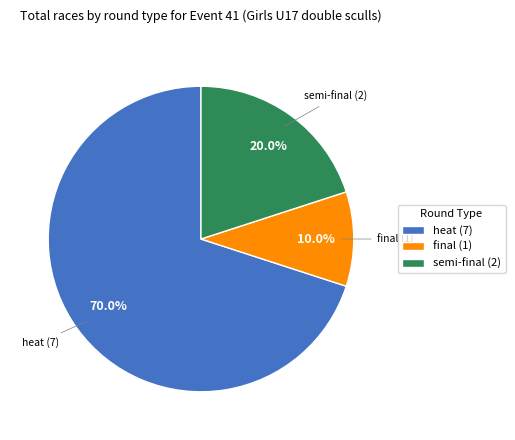

How many slices are in this pie chart?

3